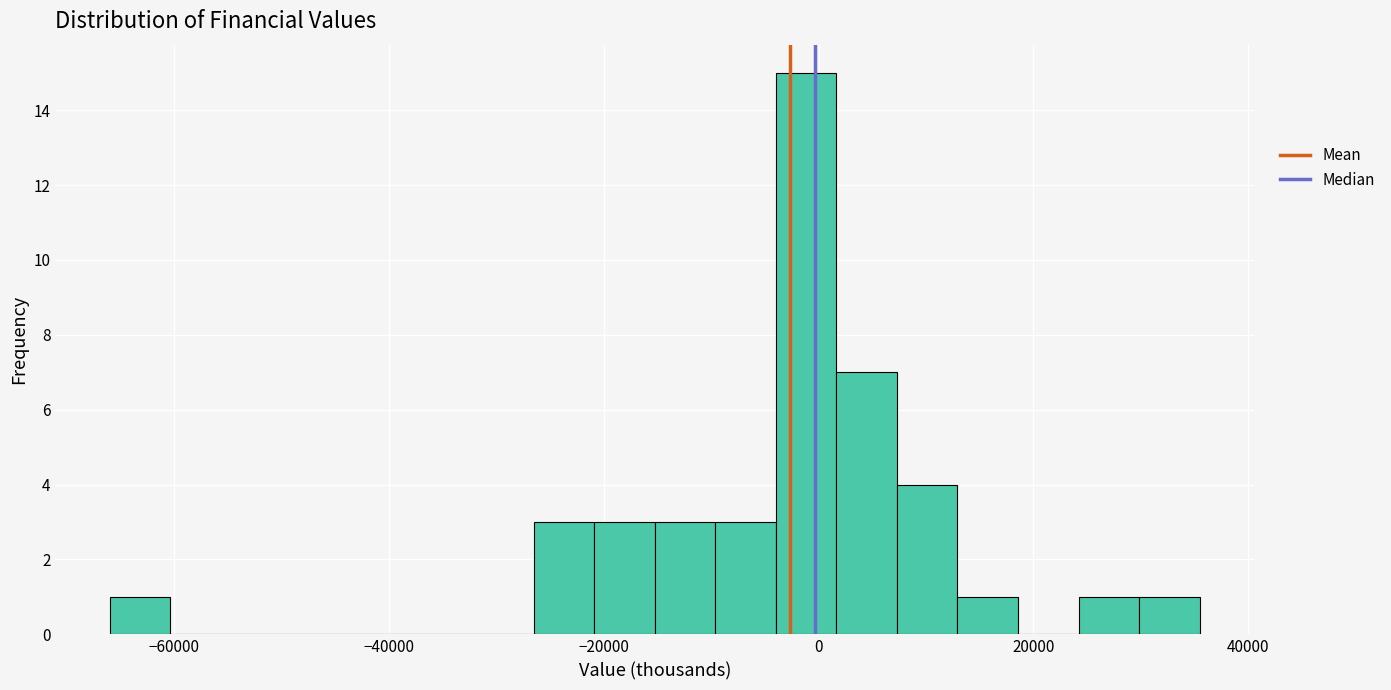

Read against the x-axis, roughly where is the centre of the tallest bar?

-2000